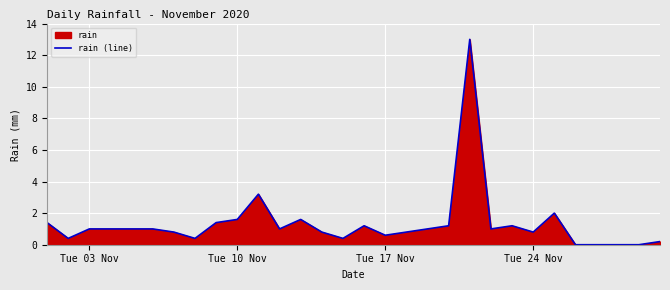

What is the maximum value shown in the chart?

13.0